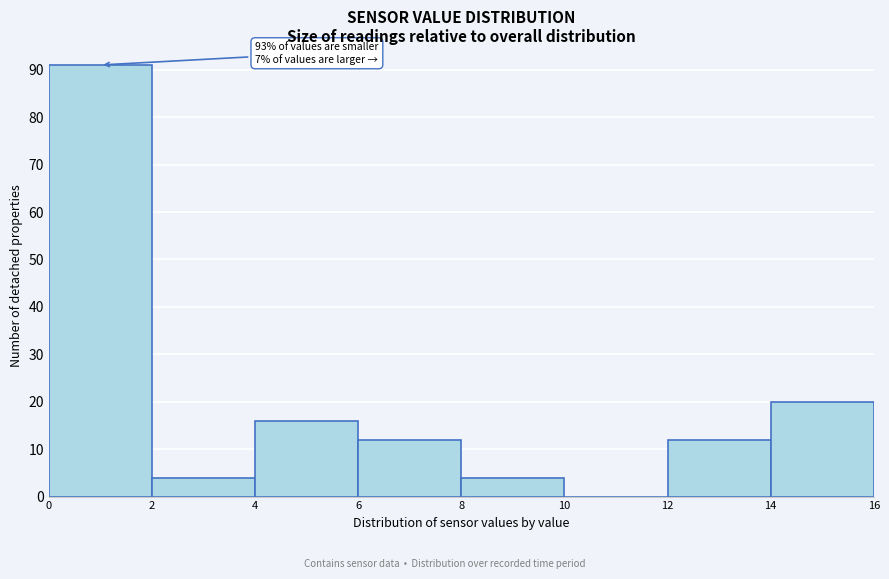

Over which range of the x-axis is the bar tallest?

0 to 2